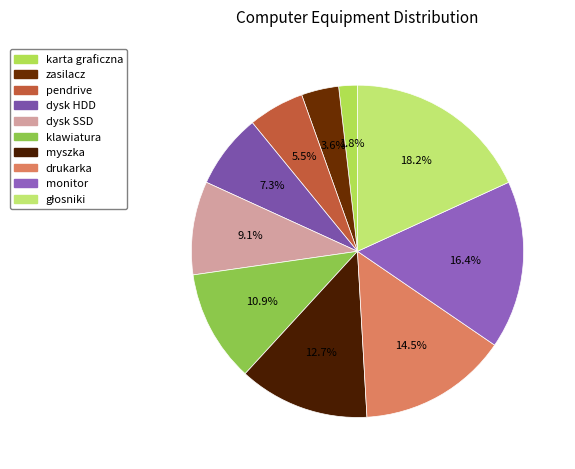

What is the largest slice in the pie chart?

głosniki